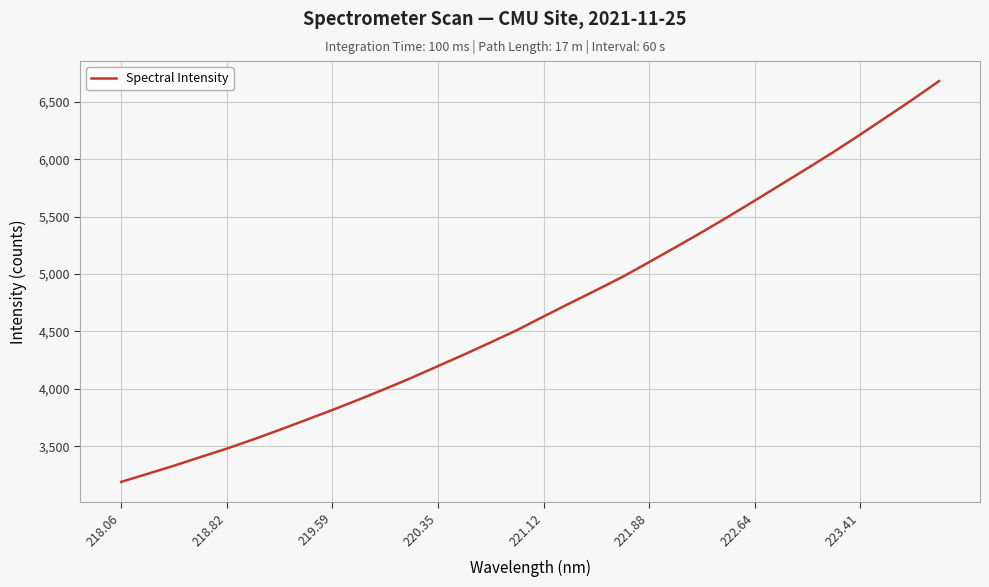

What is the smallest value displayed?

3189.9